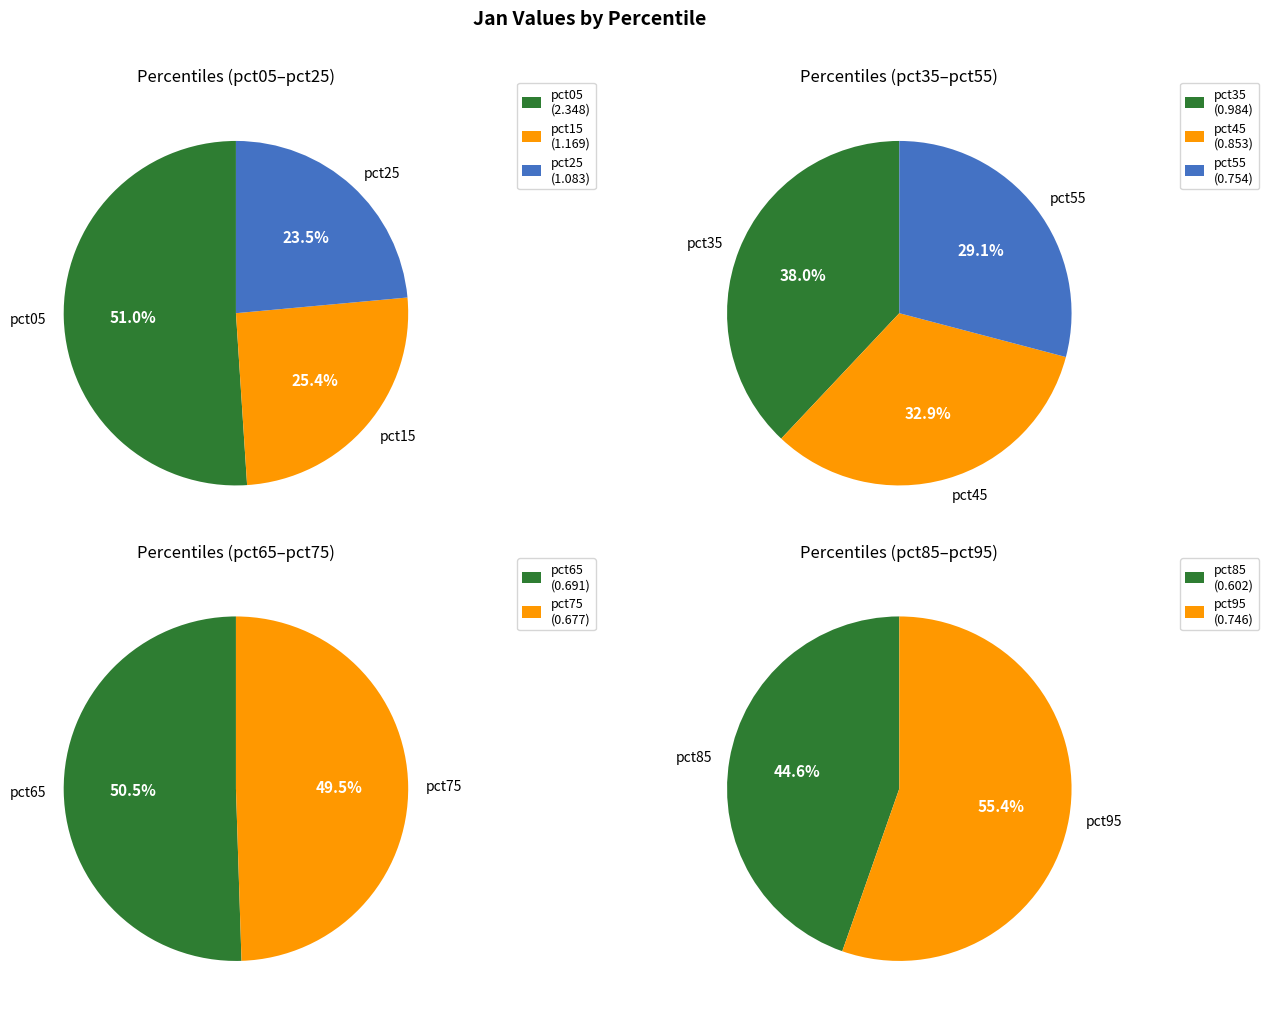

What is the change in value from pct55 to pct75?

-0.1